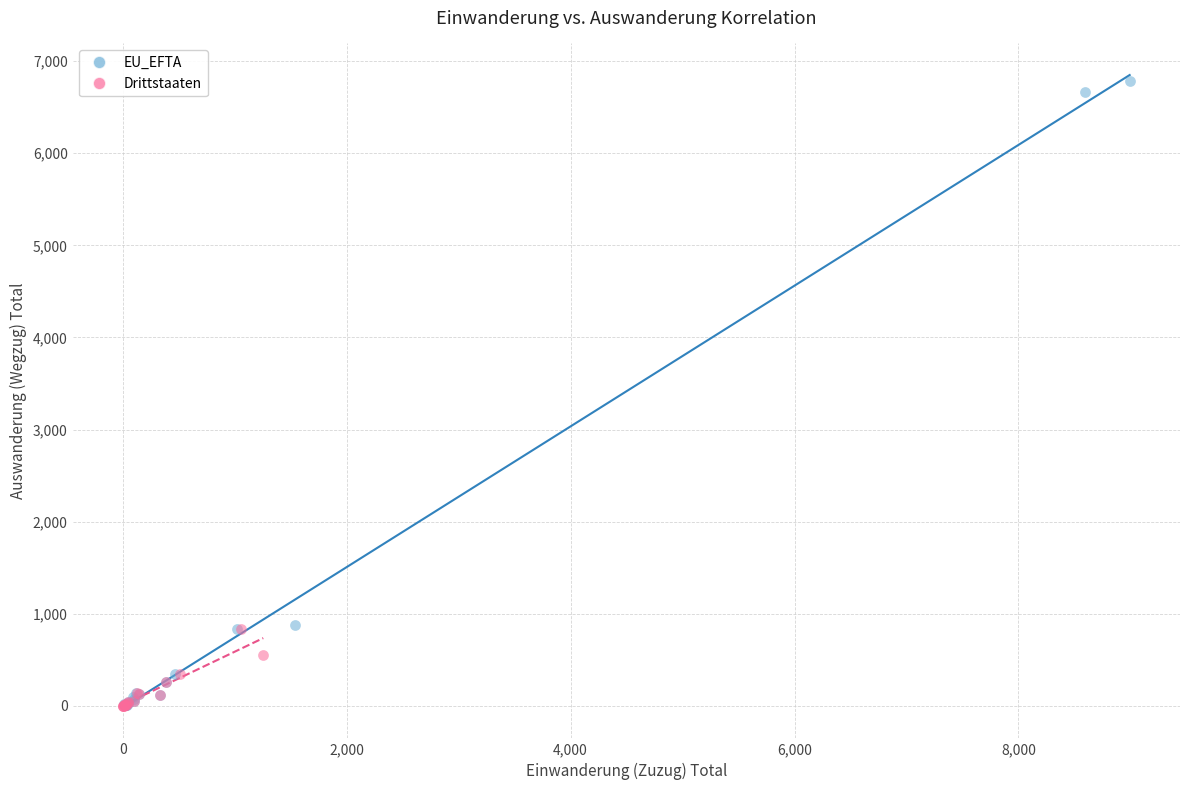

Which series has the widest spread of Y values?

EU_EFTA